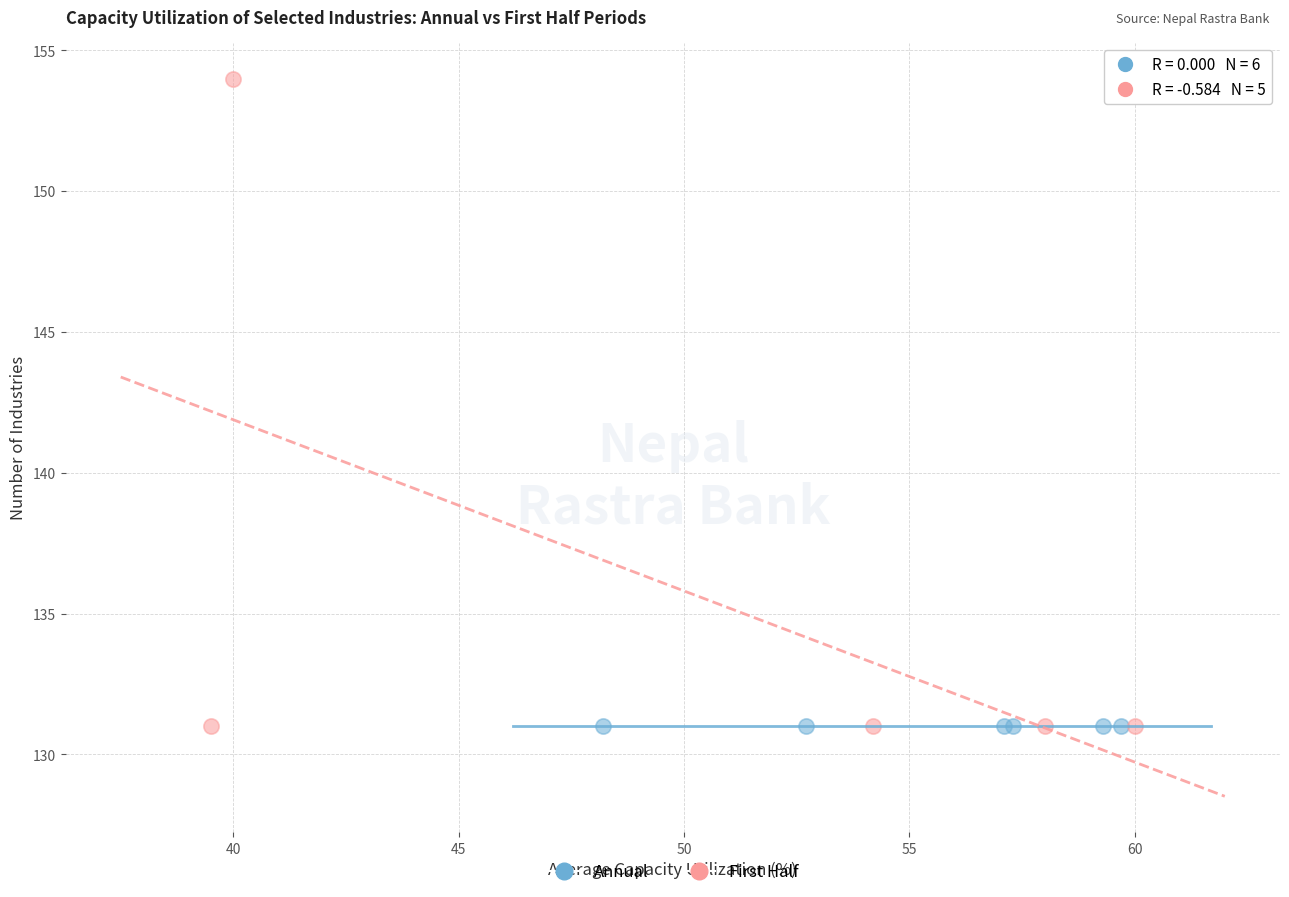

Which series reaches the maximum Y coordinate?

First Half